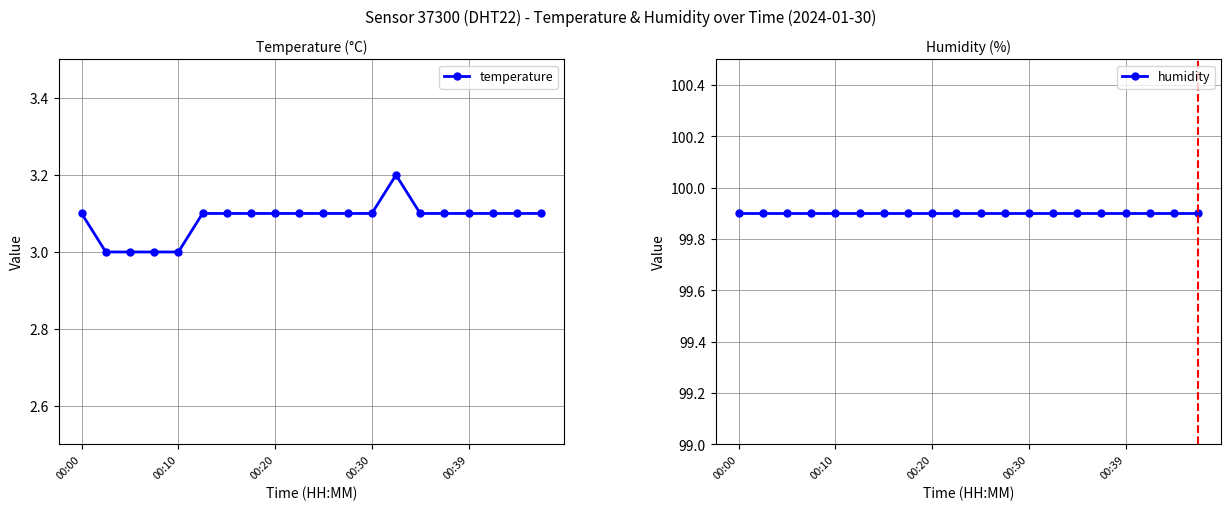

What is the lowest value of the temperature series?

3.0